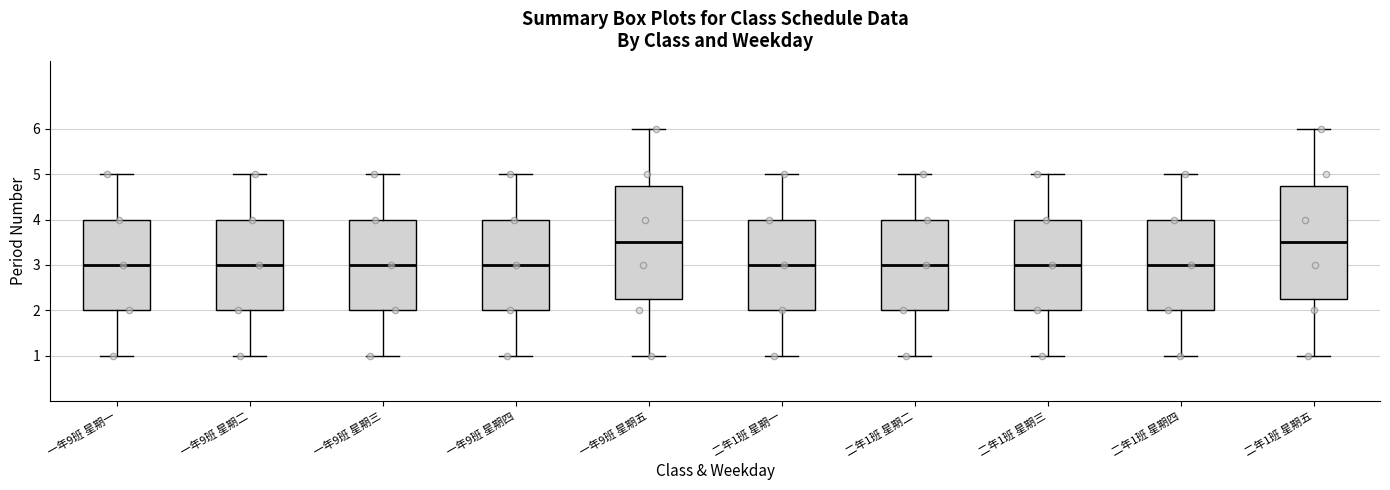

Where does the upper whisker of the box for 一年9班 星期四 end on the y-axis? The values are not printed on the chart, so give them approximately, as read against the axis.

5.0